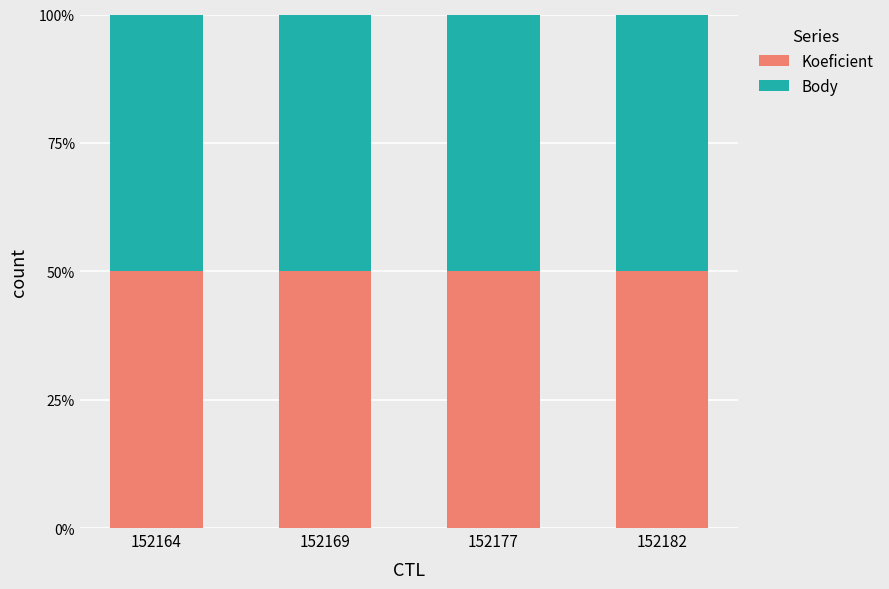

Reading right to left, list all the values displayed in this chart.

Koeficient: 152182=12	152177=7	152169=7	152164=12
Body: 152182=12	152177=7	152169=7	152164=12